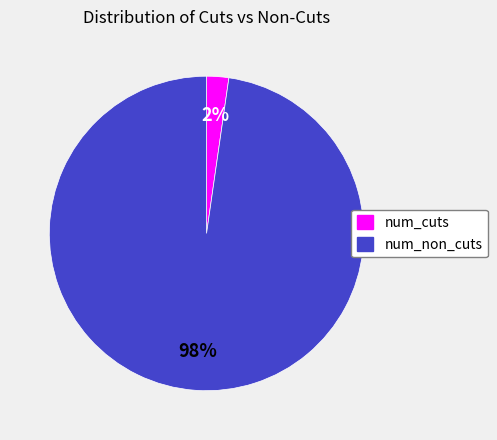

How many segments does this pie chart have?

2